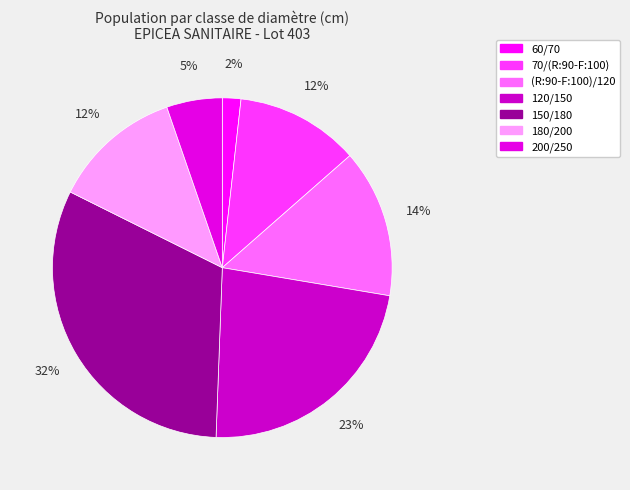

Which category has the biggest portion of the pie?

150/180